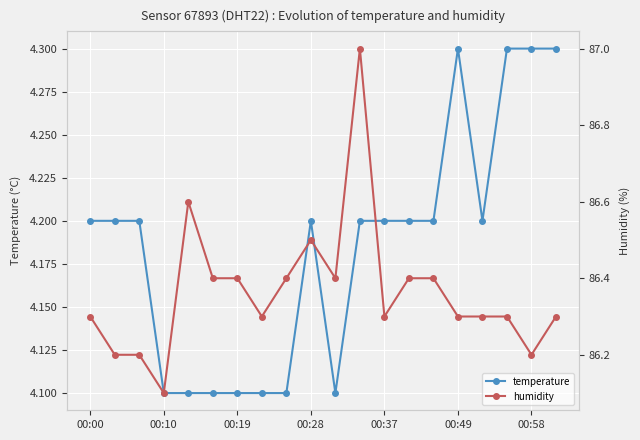

How many interior local valleys does the temperature series have?

2